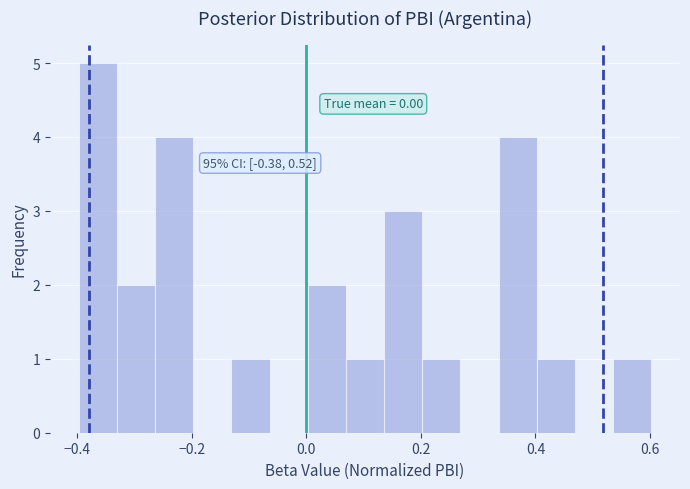

Around what value on the x-axis is the tallest bar? Give the approximate position of its centre, as read against the axis.

-0.36